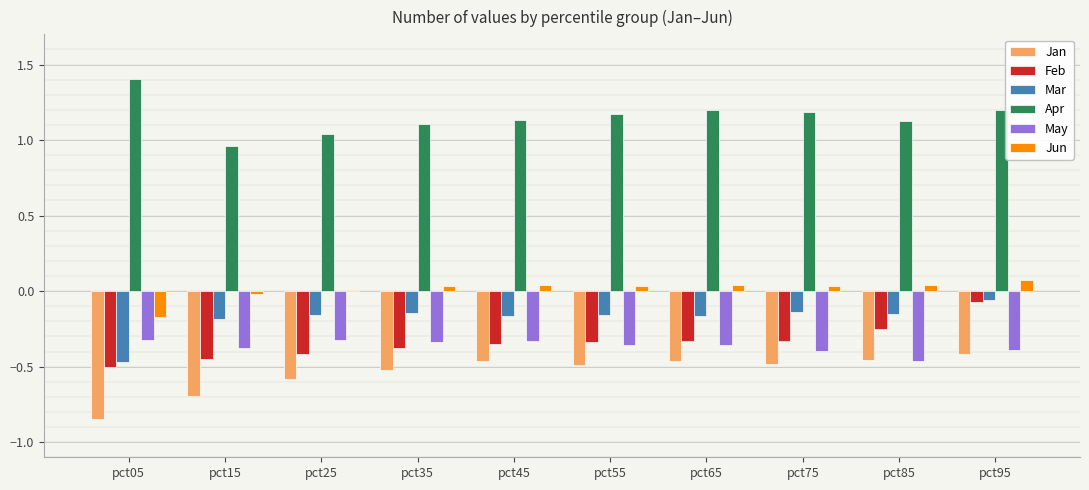

What are all the series names shown in the legend?

Jan, Feb, Mar, Apr, May, Jun